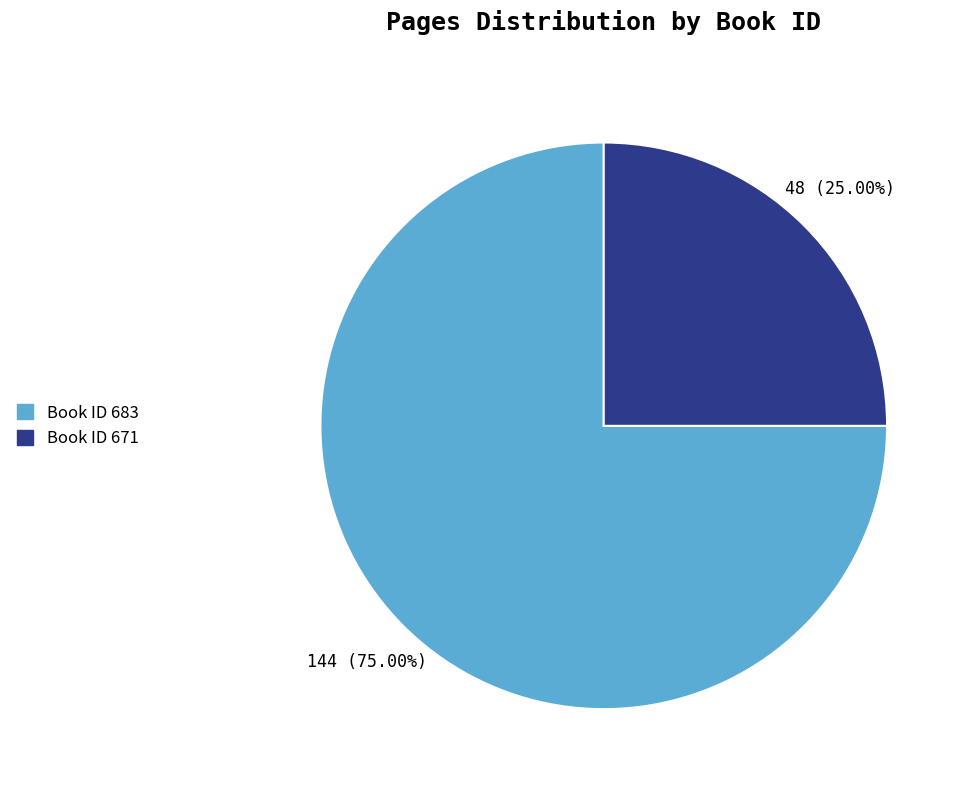

Is there a majority slice in this chart?

Yes